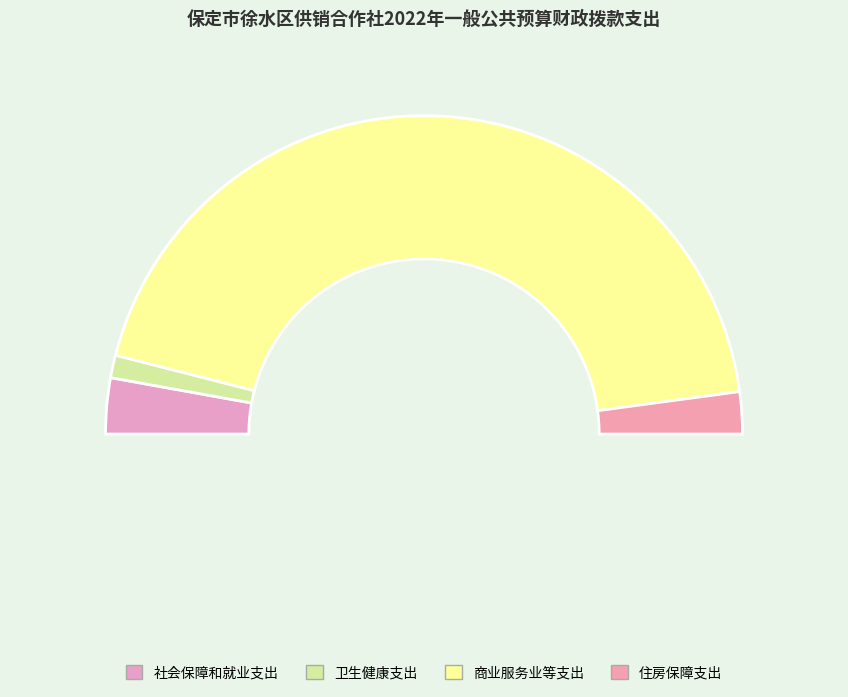

What percentage do 卫生健康支出 and 商业服务业等支出 together represent?

90.1%